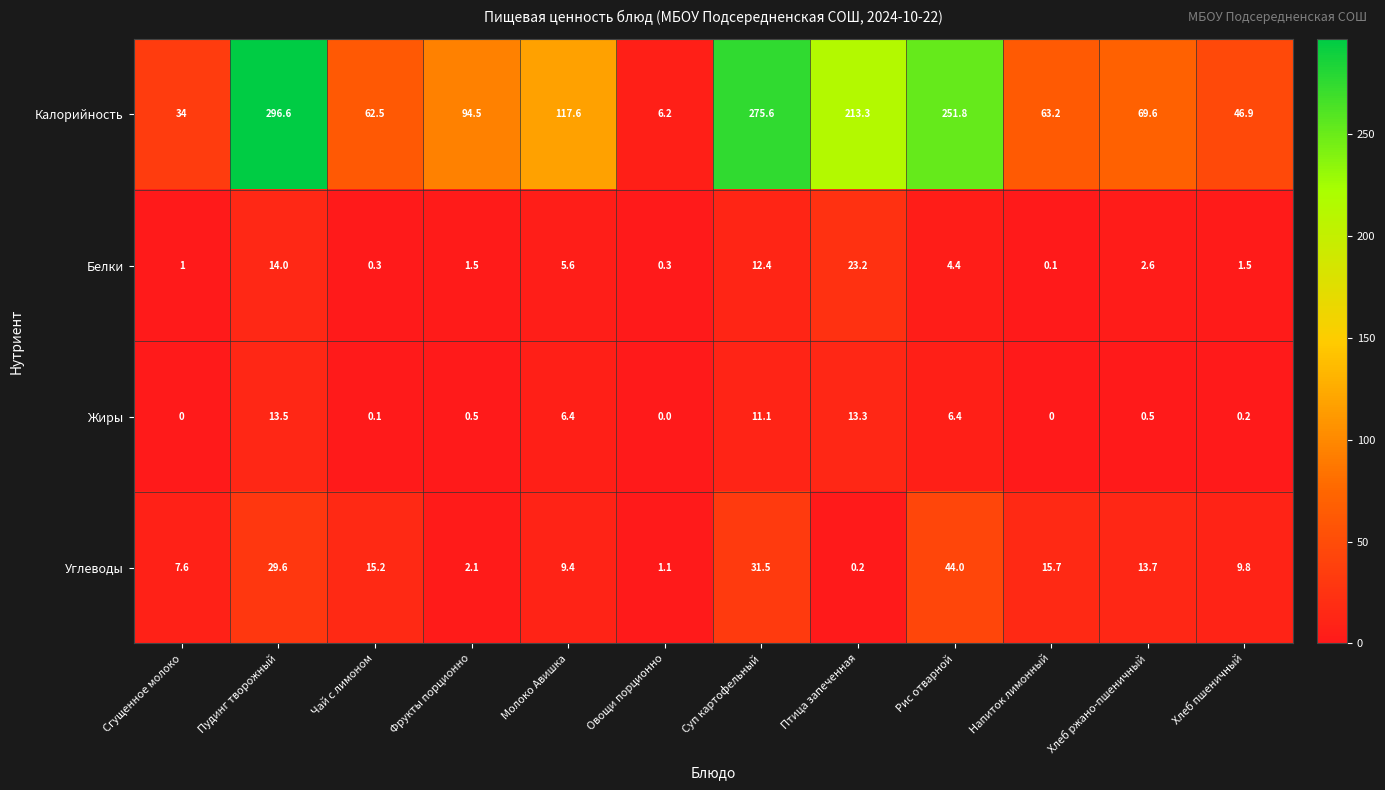

At which category is the sum across all series the highest?

Пудинг творожный